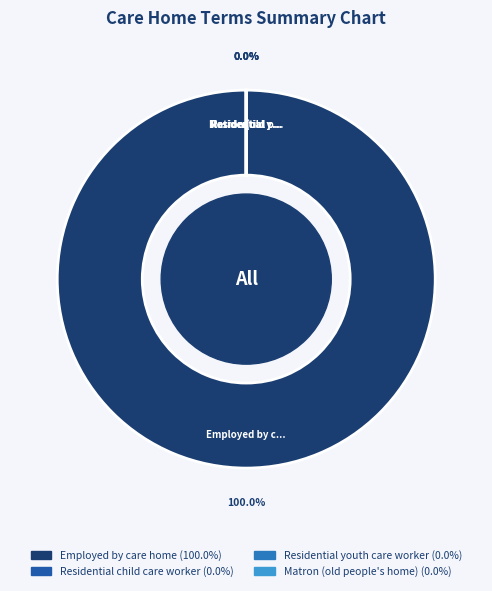

The Residential child care worker slice represents 0% of the pie. True or false?

True